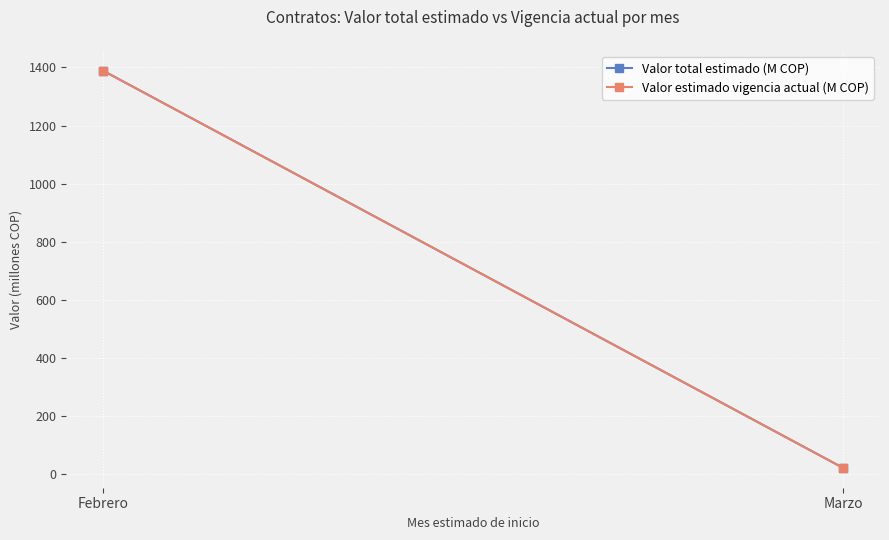

Rank the series at Febrero from lowest to highest value.

Valor total estimado (M COP), Valor estimado vigencia actual (M COP)